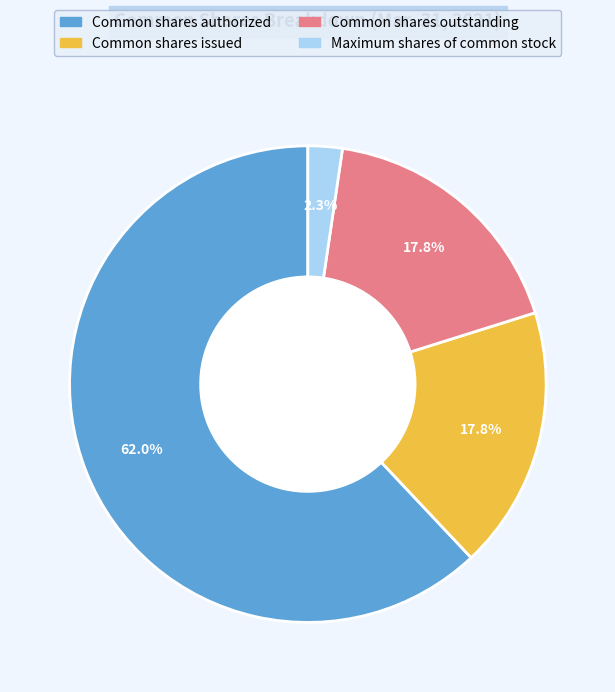

To the nearest percent, what is the difference between the largest and smallest slice percentages?

60%